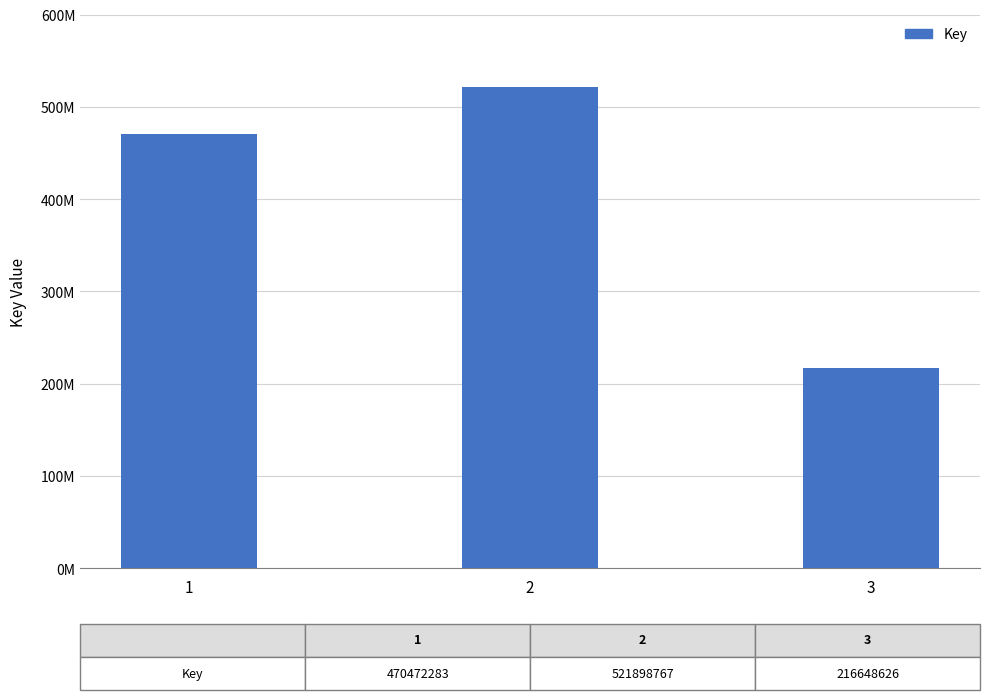

What is the ratio of the value at 1 to the value at 2?

0.9